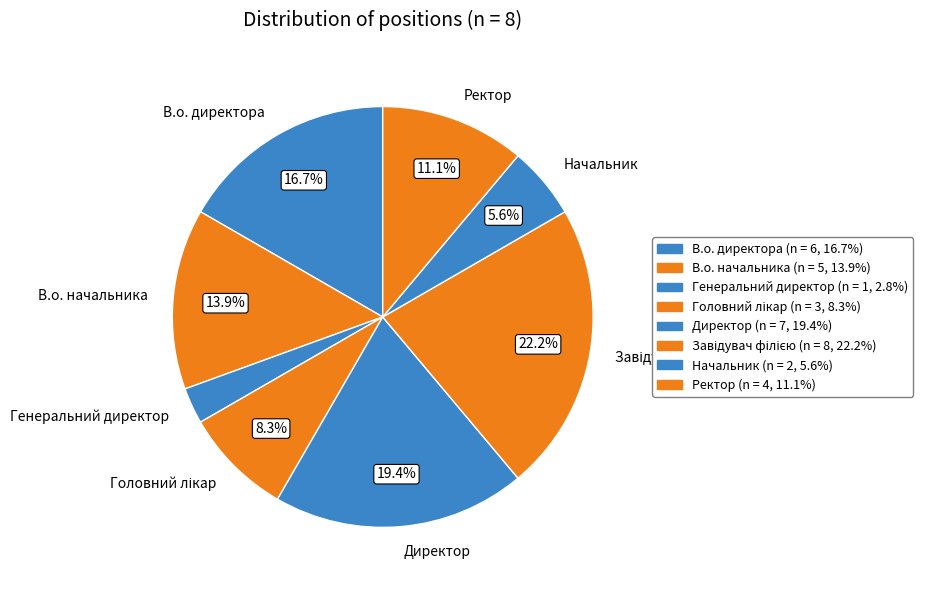

What is the ratio of the value at В.о. директора to the value at Начальник?

3.0